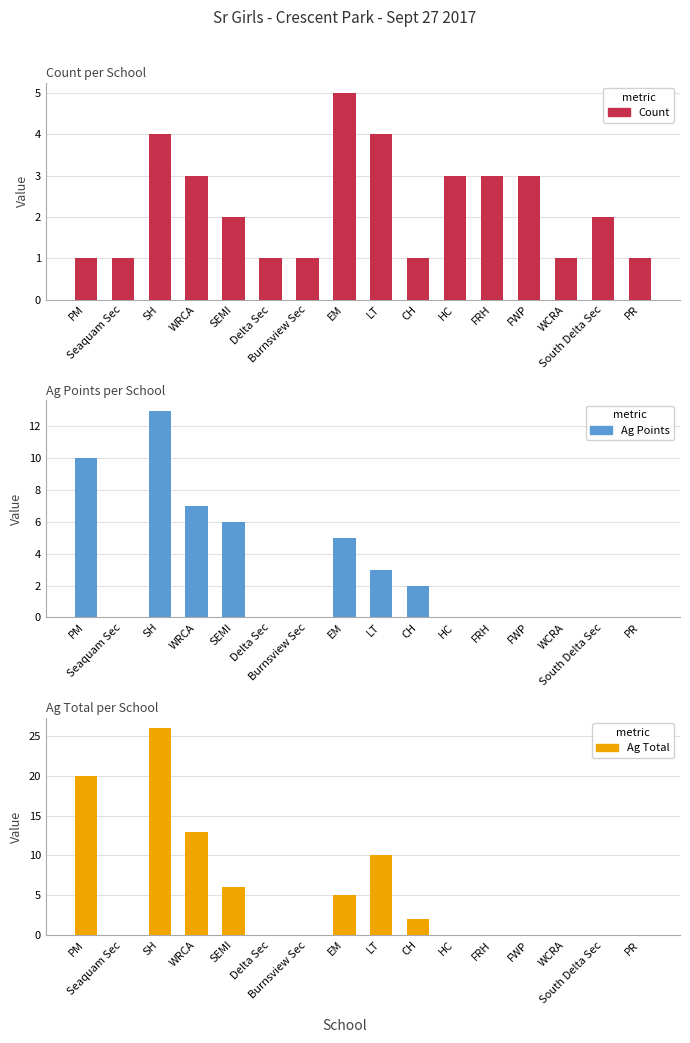

Is the value of Ag Points at EM greater than the value of Count at Seaquam Sec?

Yes